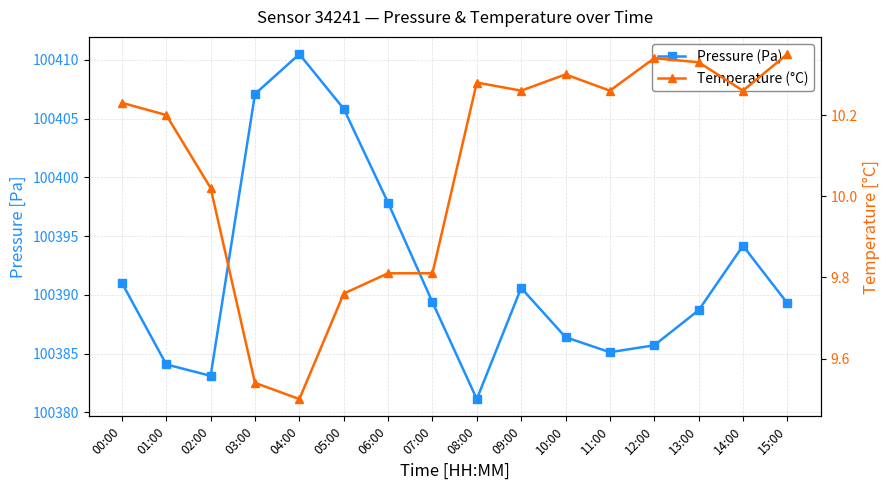

How many interior local valleys does the Temperature (°C) series have?

4